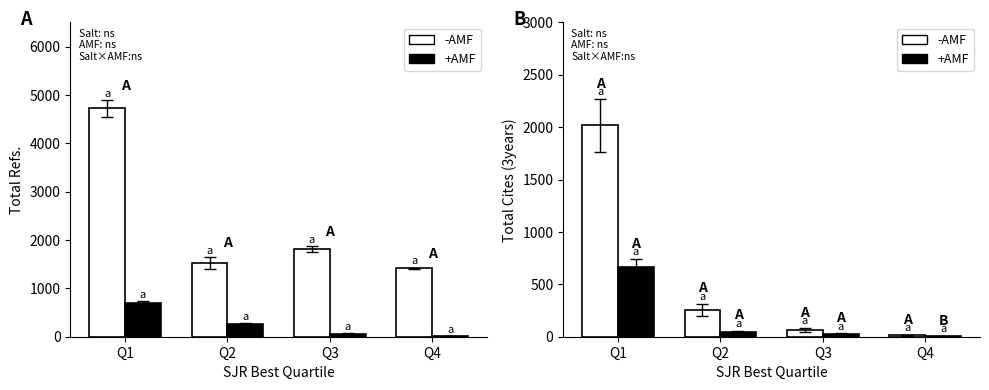

What is the average value of the +AMF series?

184